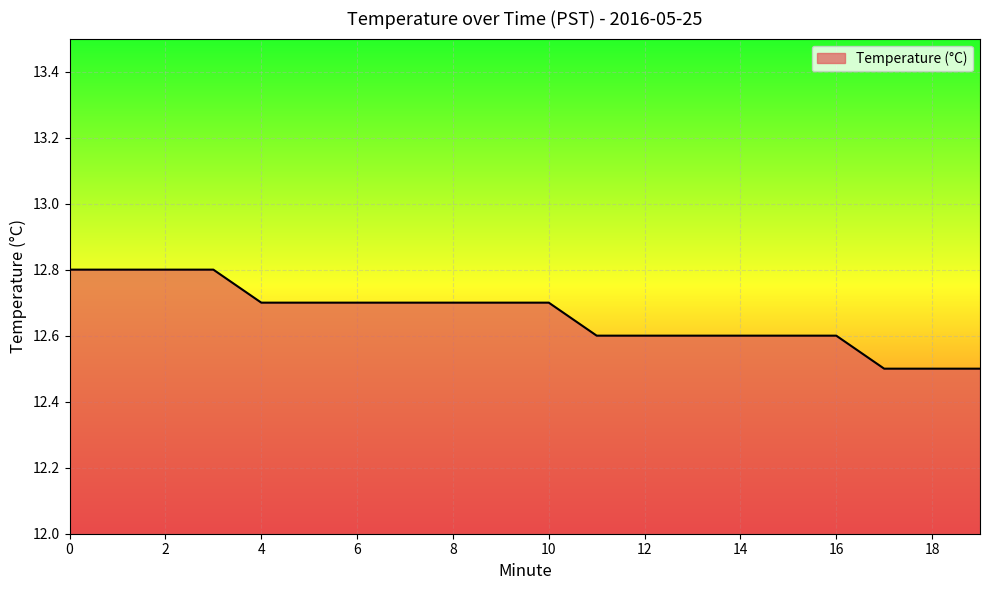

What is the greatest value displayed?

12.8